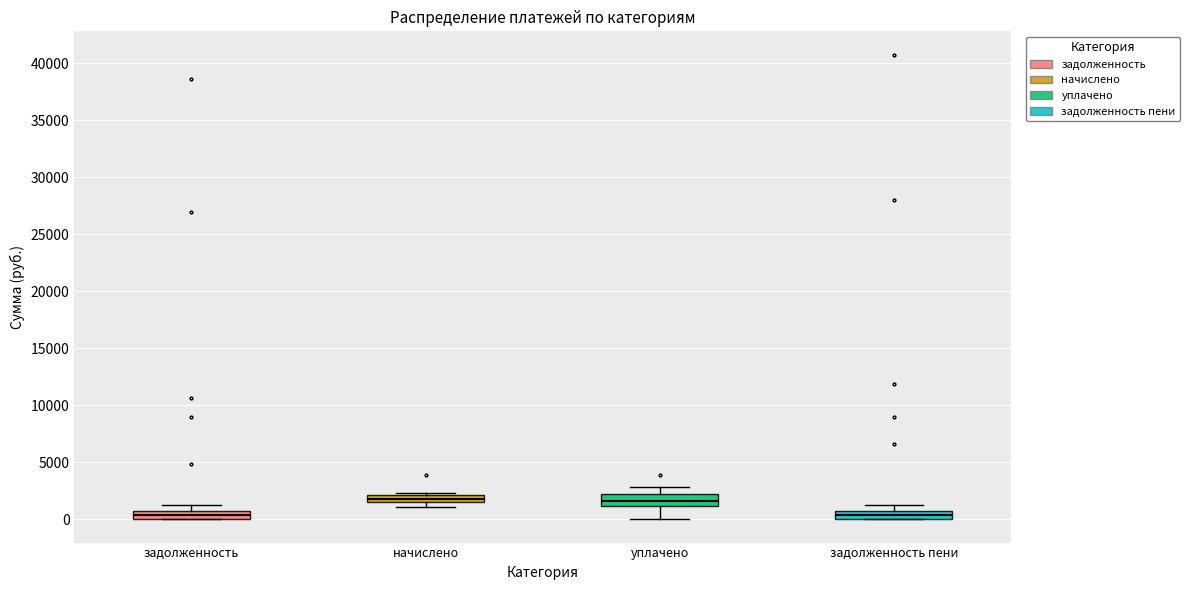

Where is the lower edge of the box for начислено on the y-axis? The values are not printed on the chart, so give them approximately, as read against the axis.

1500